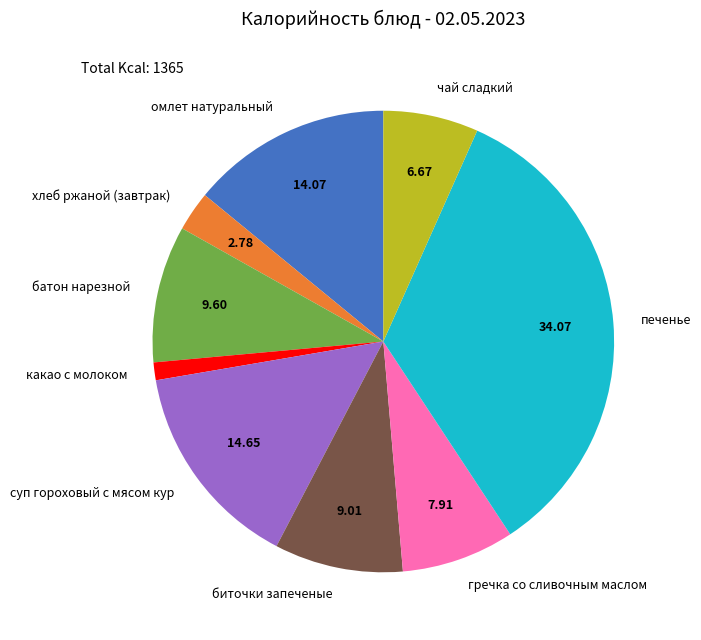

What is the smallest slice in the pie chart?

какао с молоком